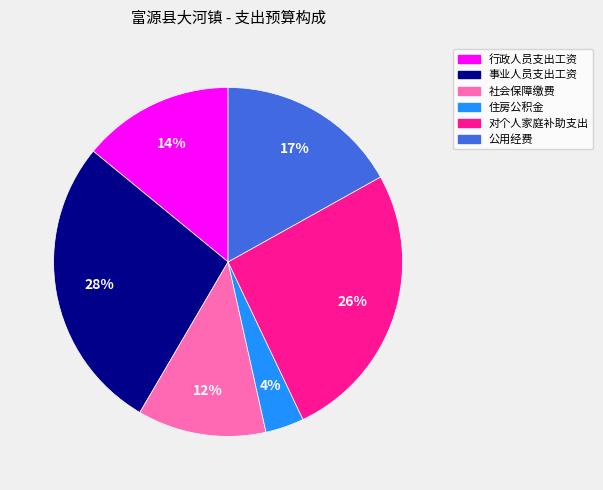

The 事业人员支出工资 slice represents 28% of the pie. True or false?

True